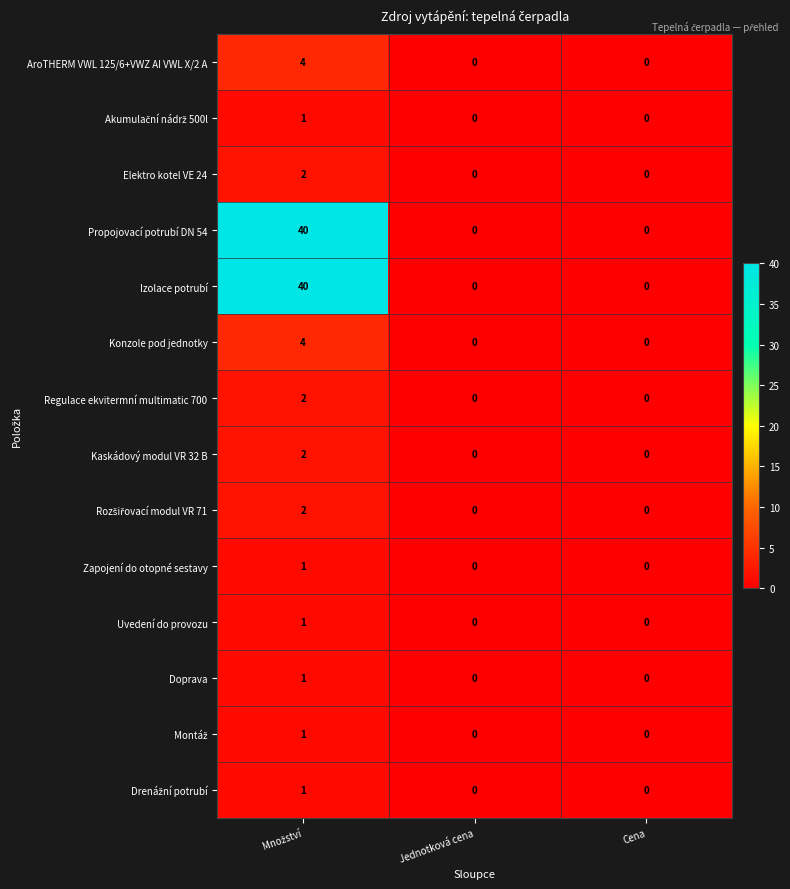

Is it true that Elektro kotel VE 24 equals -1 at Cena?

False